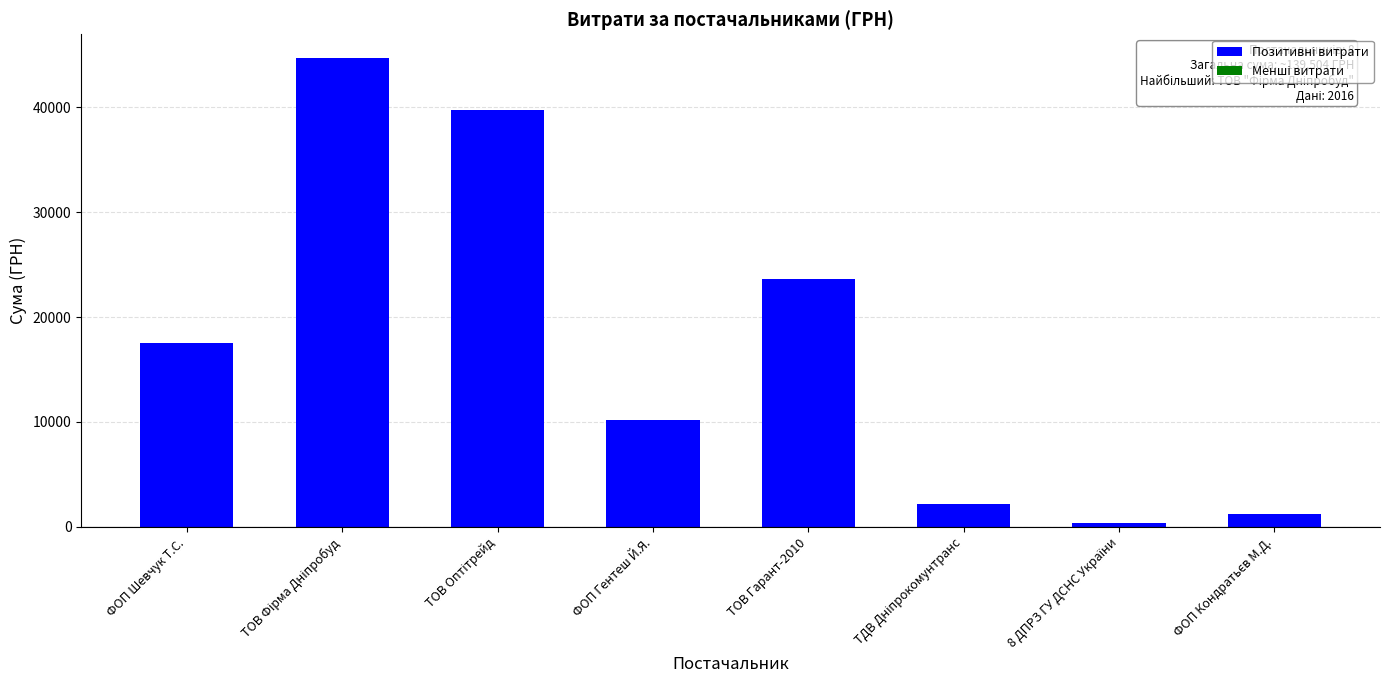

Which has a higher value, ТОВ Гарант-2010 or ФОП Гентеш Й.Я.?

ТОВ Гарант-2010